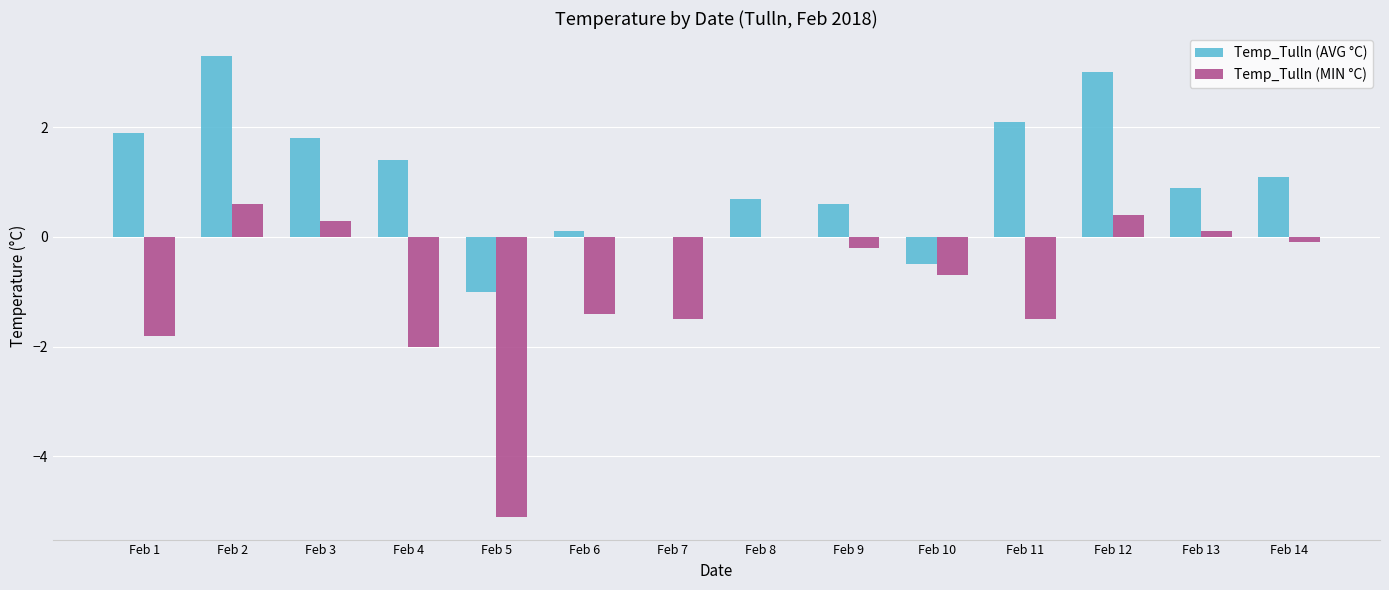

Count the number of categories in the chart.

14